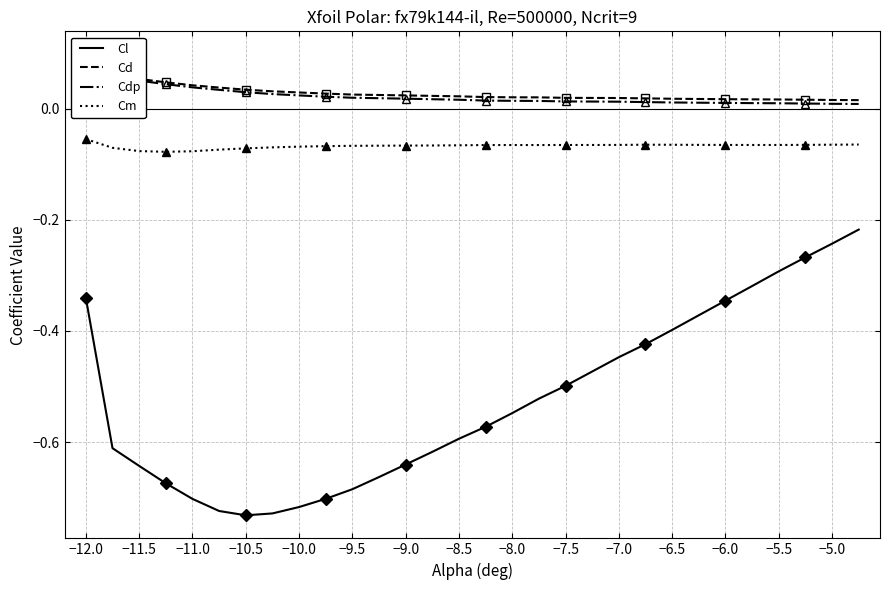

Count the Cd values in the range 0 to 1.

30